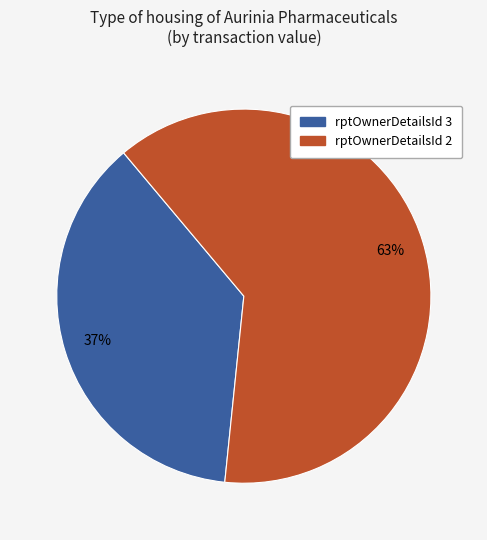

Is there any slice that represents more than half of the pie?

Yes